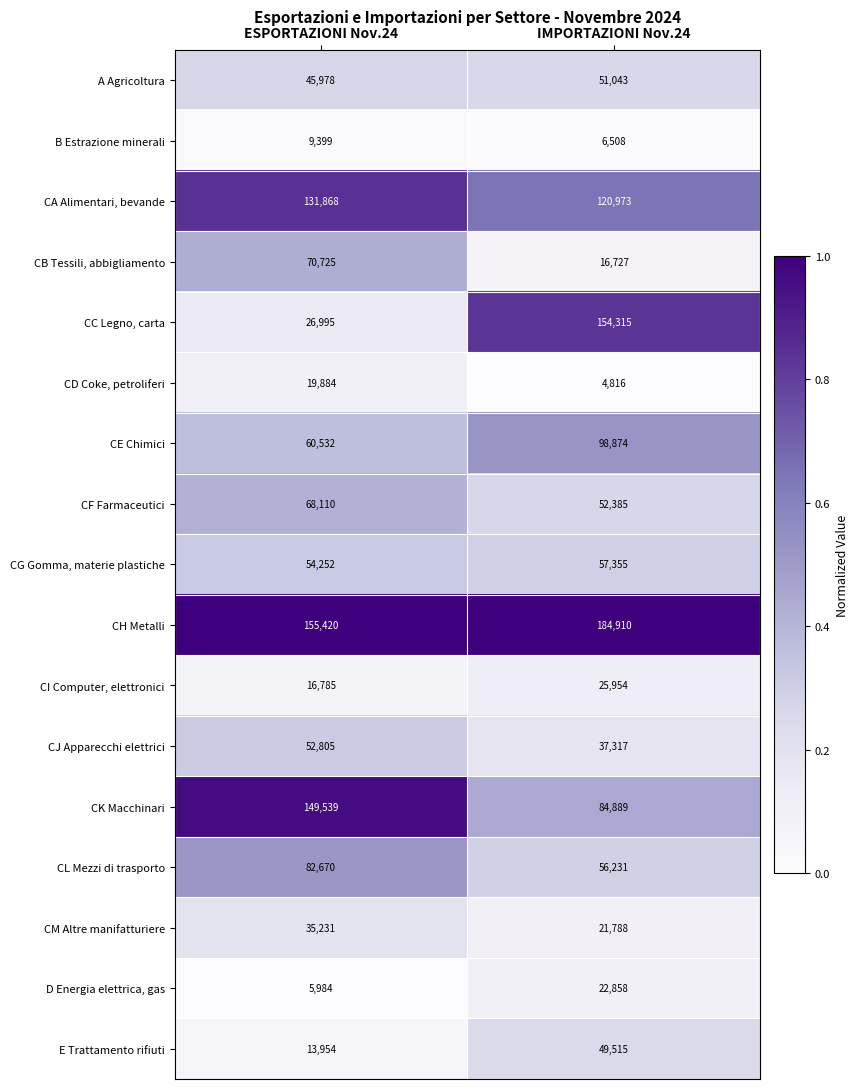

Which series has the widest spread of values?

CC Legno, carta